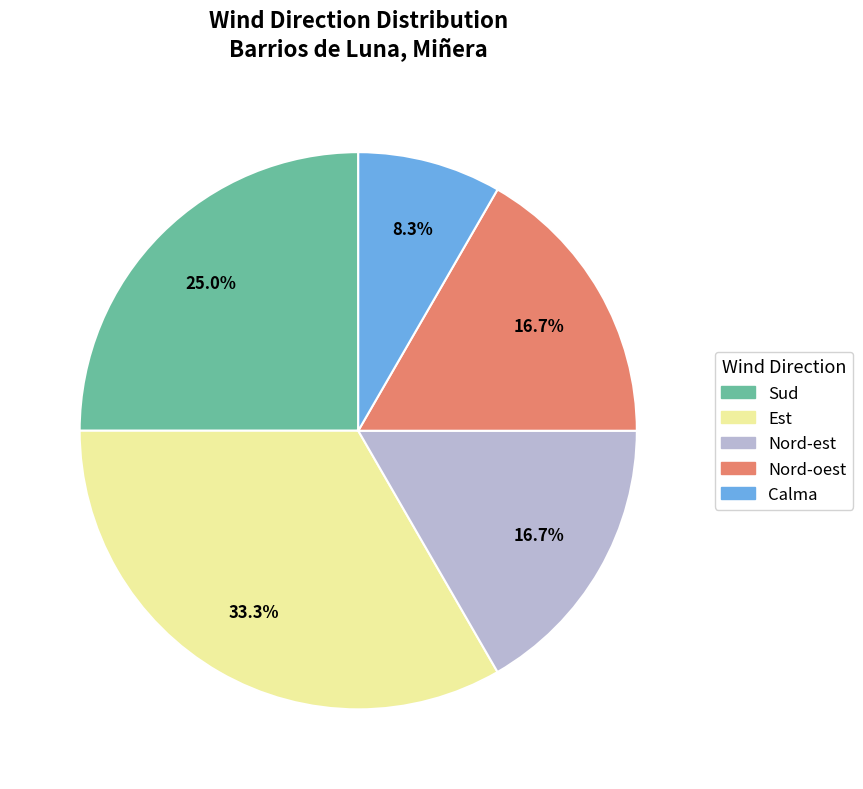

Which slice is the largest?

Est